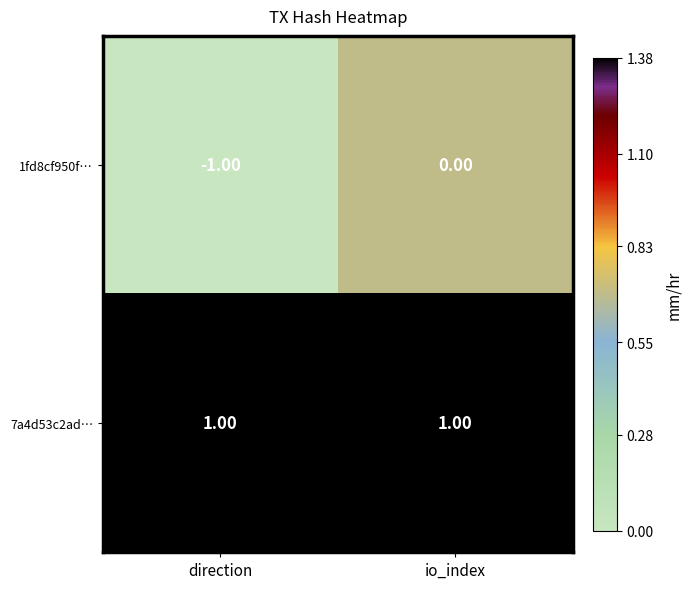

At which category does the chart reach its minimum across all series?

direction